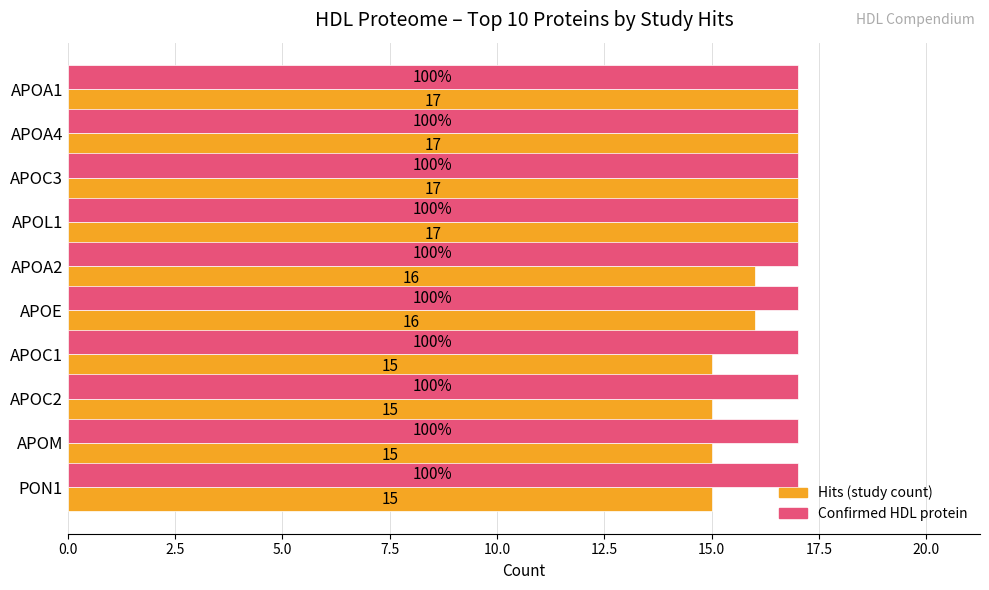

What is the minimum value shown in the chart?

15